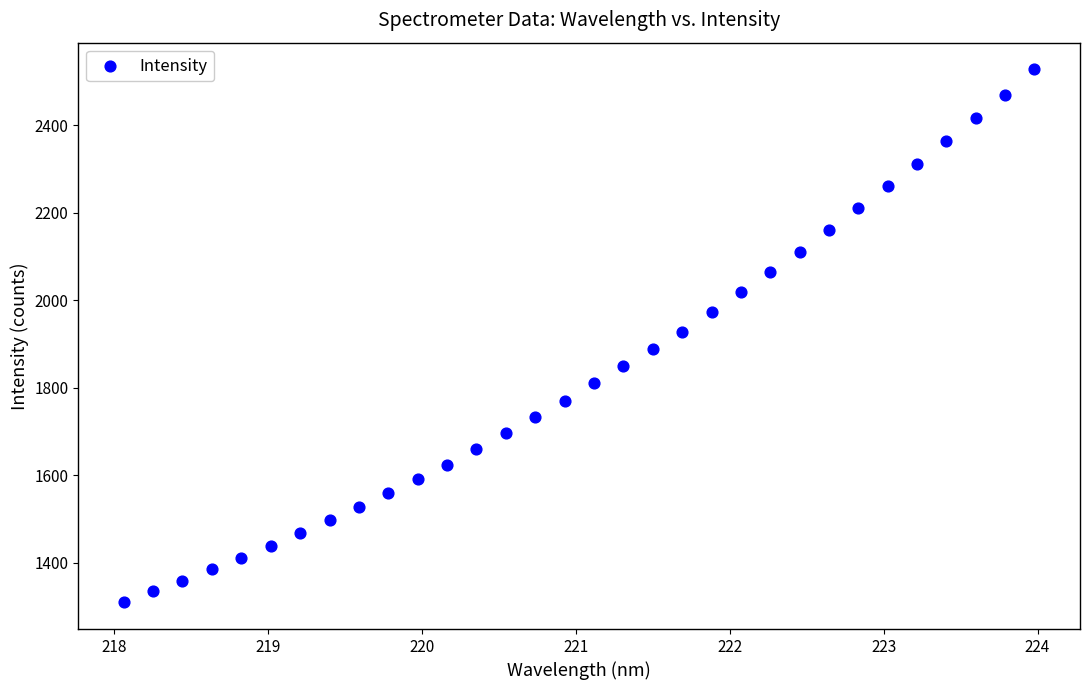

What is the range of Y values (max minus min)?

1218.0